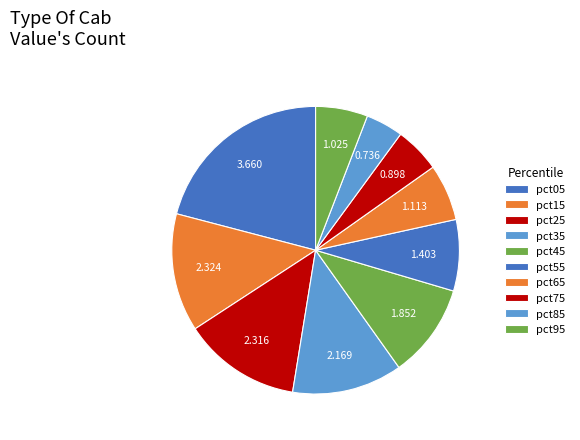

To the nearest percent, what is the average slice percentage?

10%